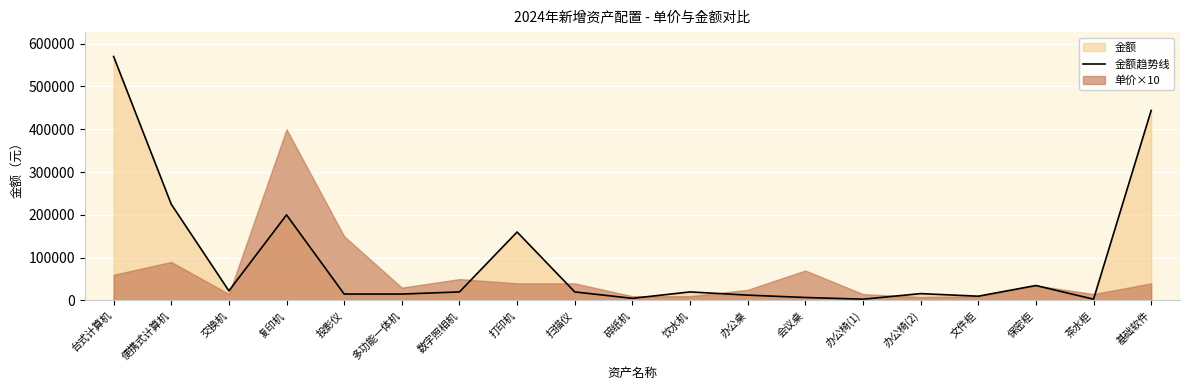

What is the value of the 8th point from the left?

160000